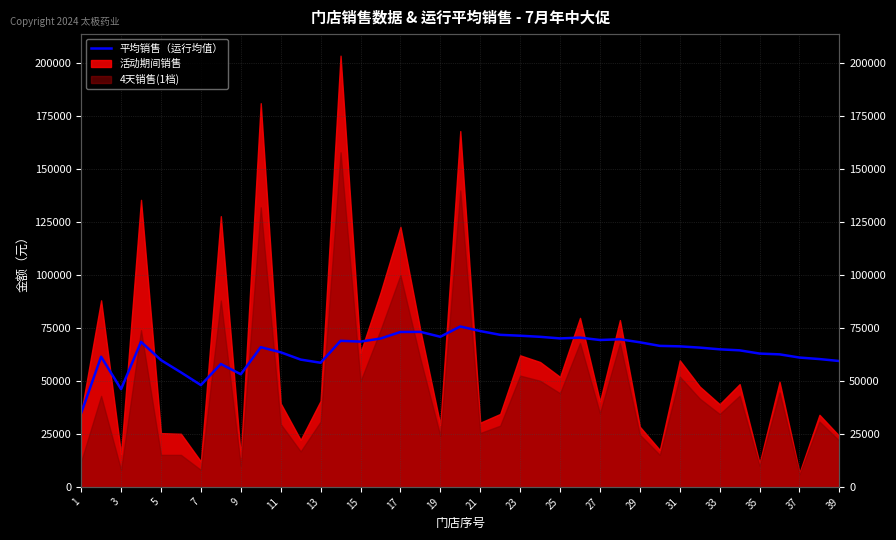

True or false: the data shows 117137.0 at 31.

False